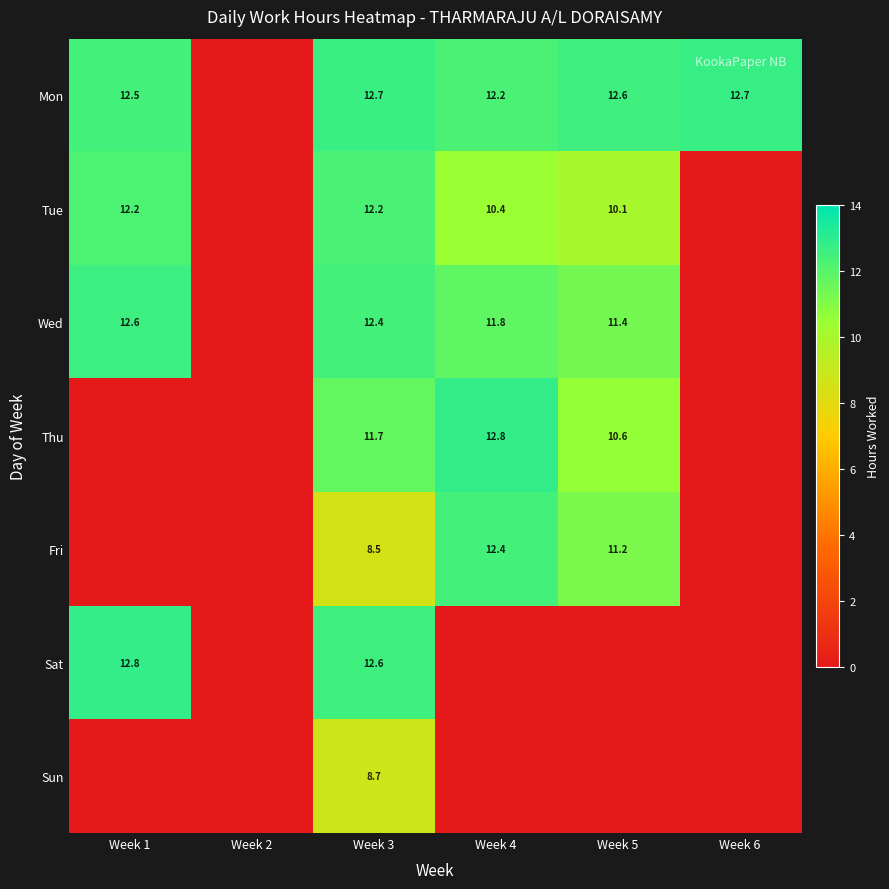

The Fri series shows 11.2 at Week 5. True or false?

True